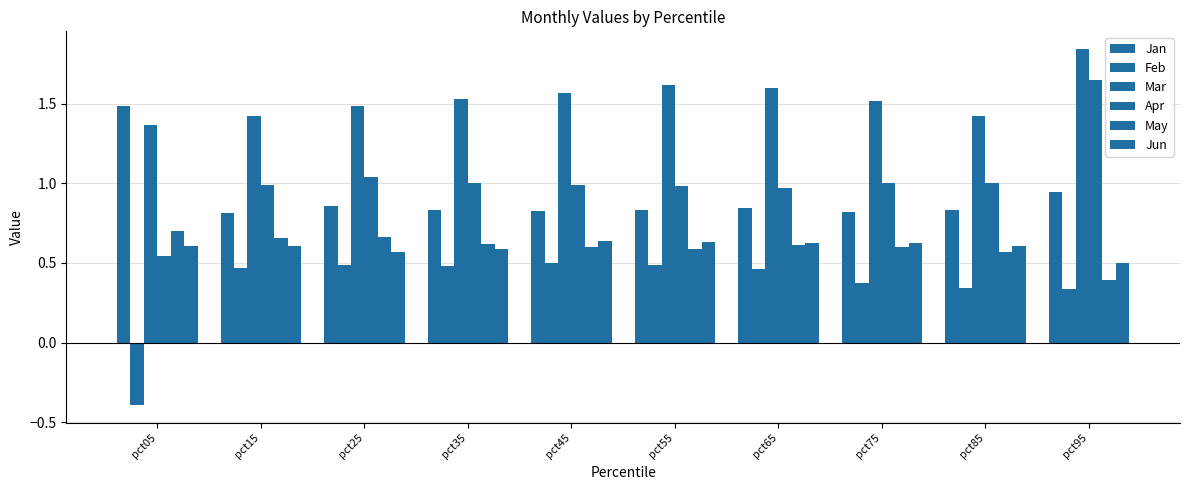

Does the chart contain stacked bars?

No